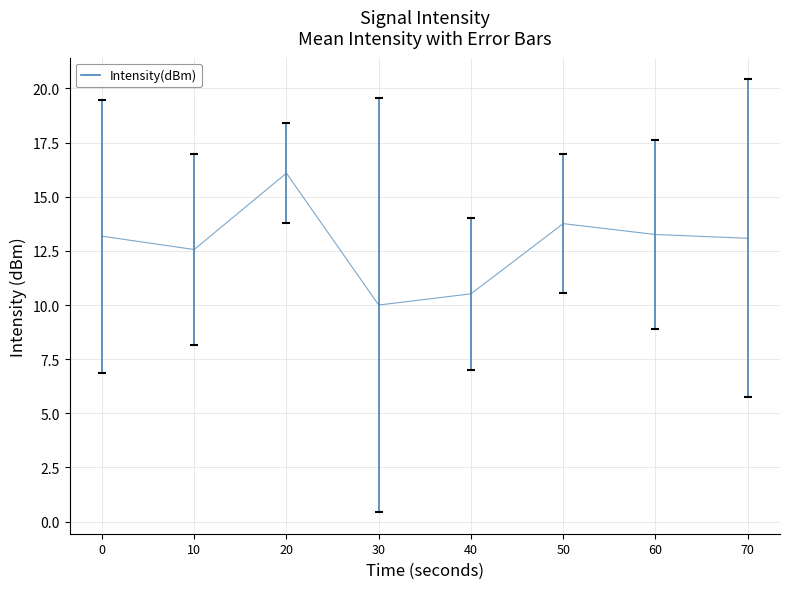

How many series are shown in this chart?

1